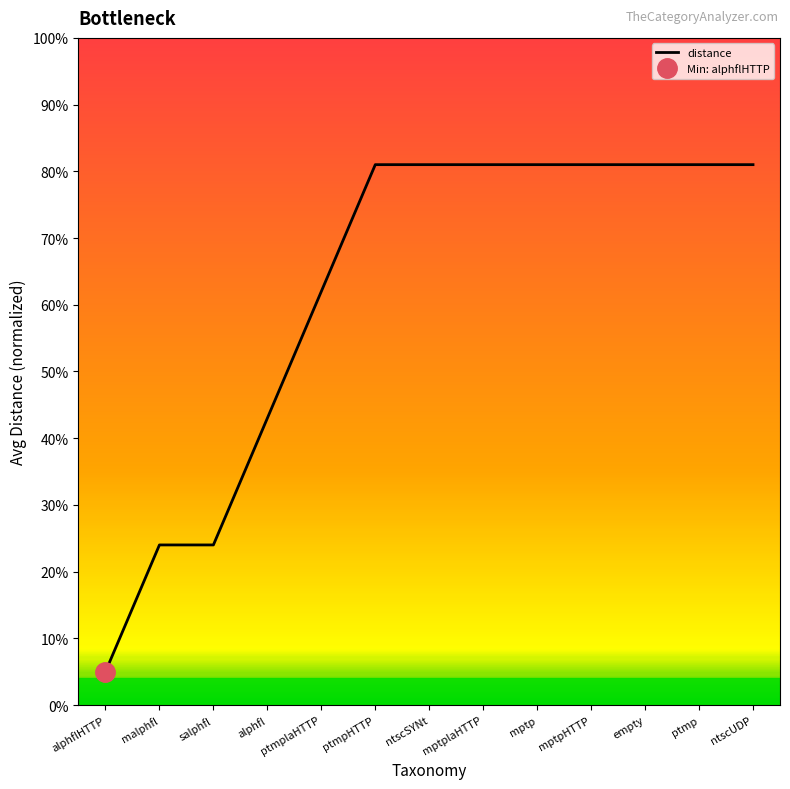

List the labels in order of value, largest first.

ptmpHTTP, ntscSYNt, mptplaHTTP, mptp, mptpHTTP, empty, ptmp, ntscUDP, ptmplaHTTP, alphfl, malphfl, salphfl, alphflHTTP